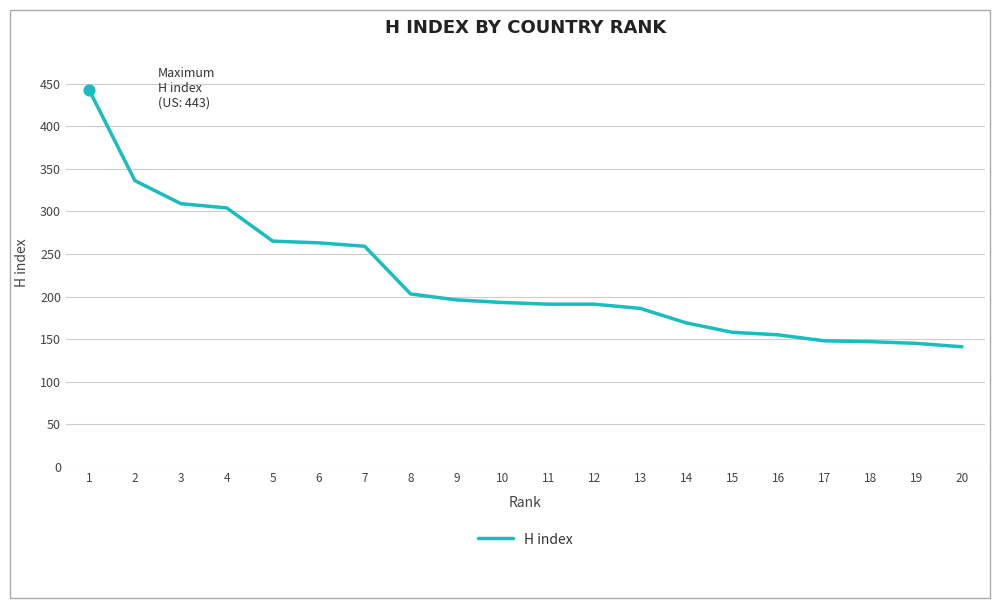

What is the change in value from 9 to 19?

-51